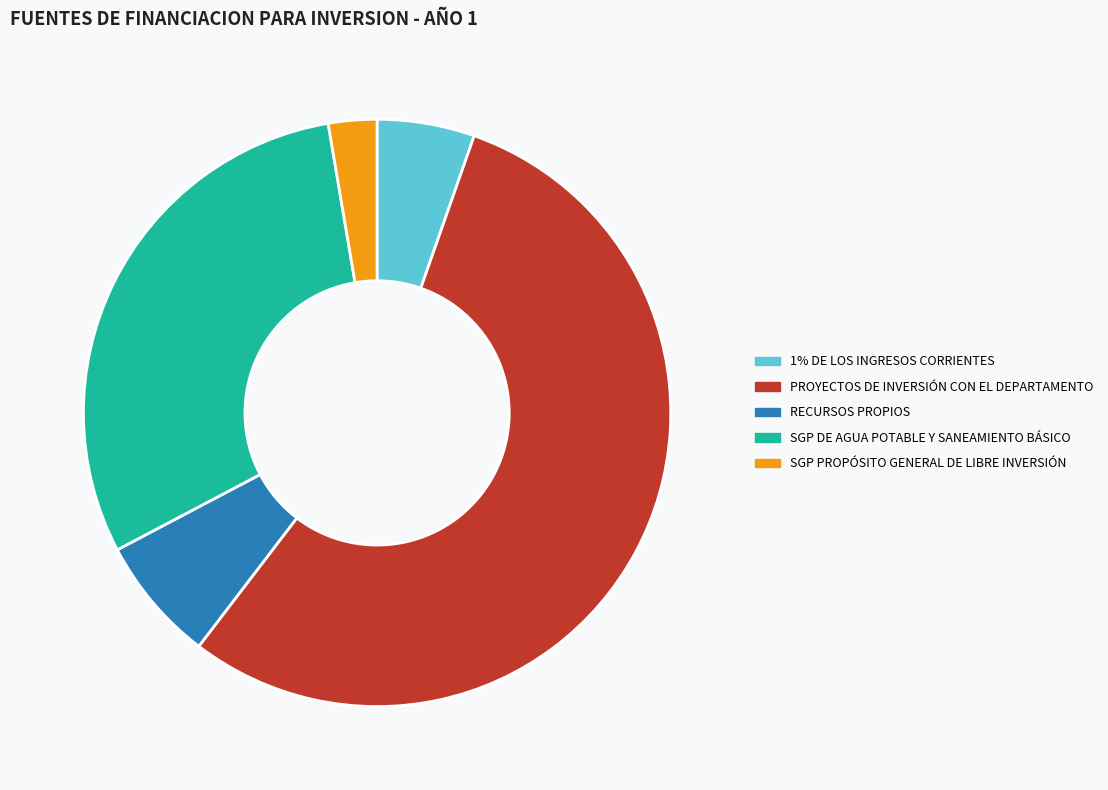

Does SGP PROPÓSITO GENERAL DE LIBRE INVERSIÓN account for over 50% of the chart?

No